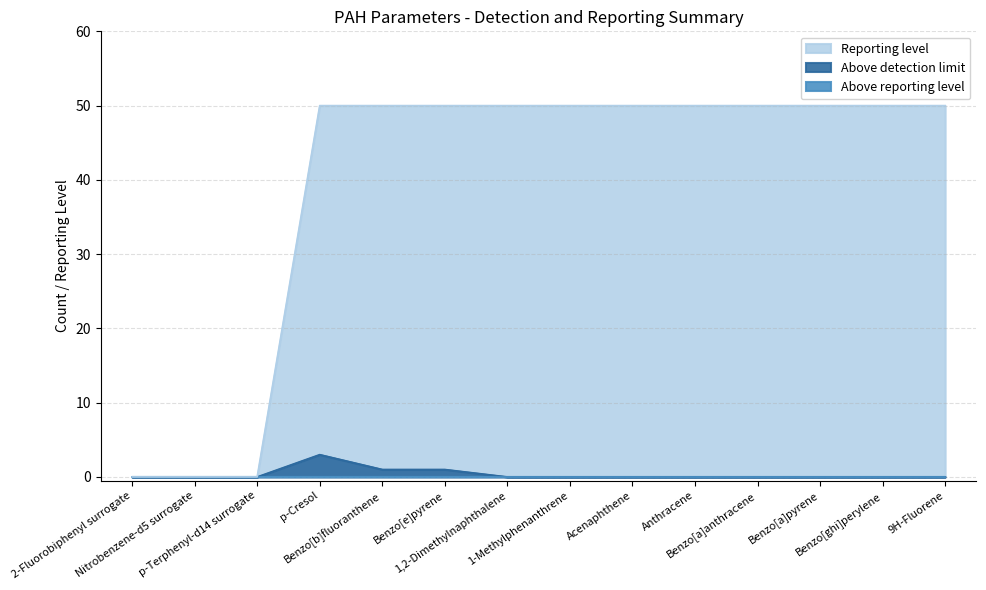

True or false: Reporting level has more than 1 points higher than both neighbors.

False